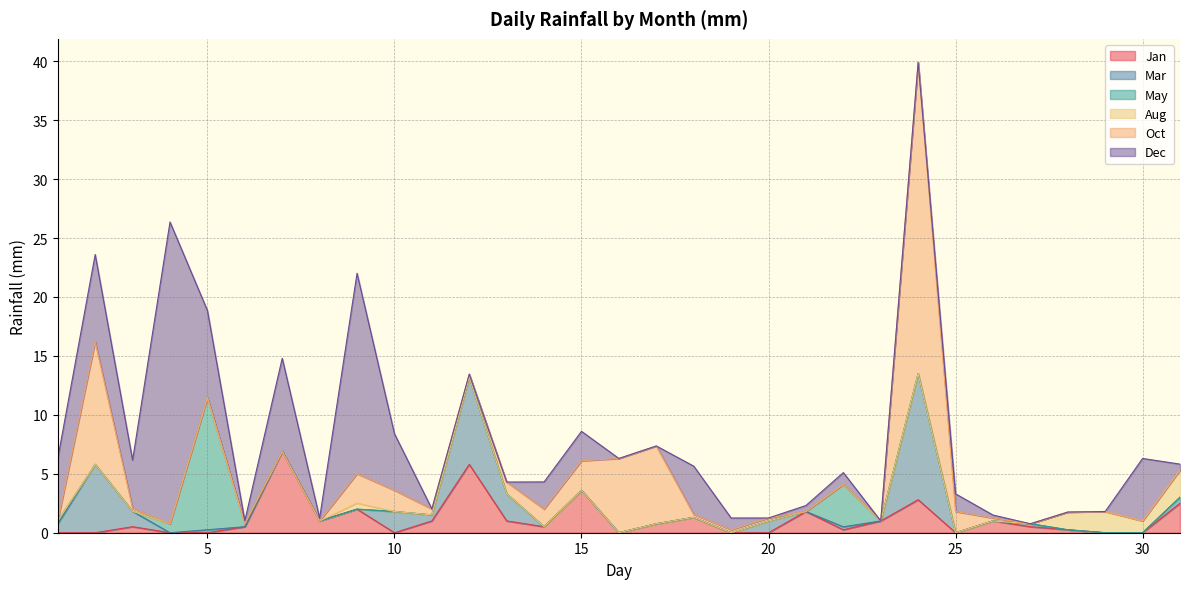

At which category does Aug reach its first local peak?

9